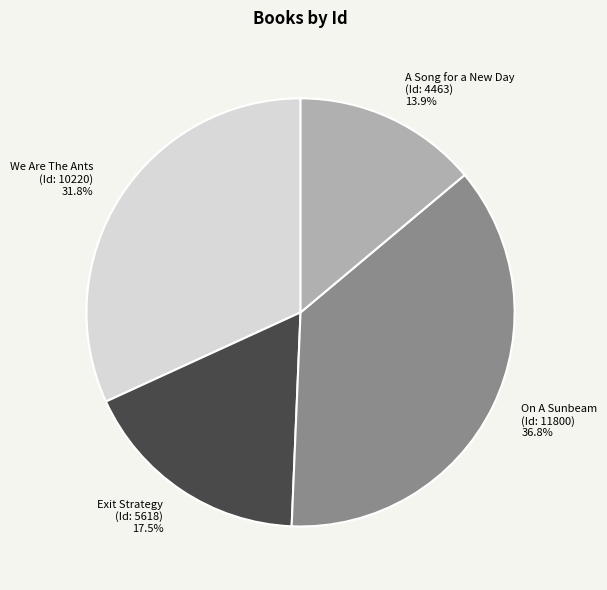

What portion of the pie excludes Exit Strategy (Id: 5618)?

82.5%